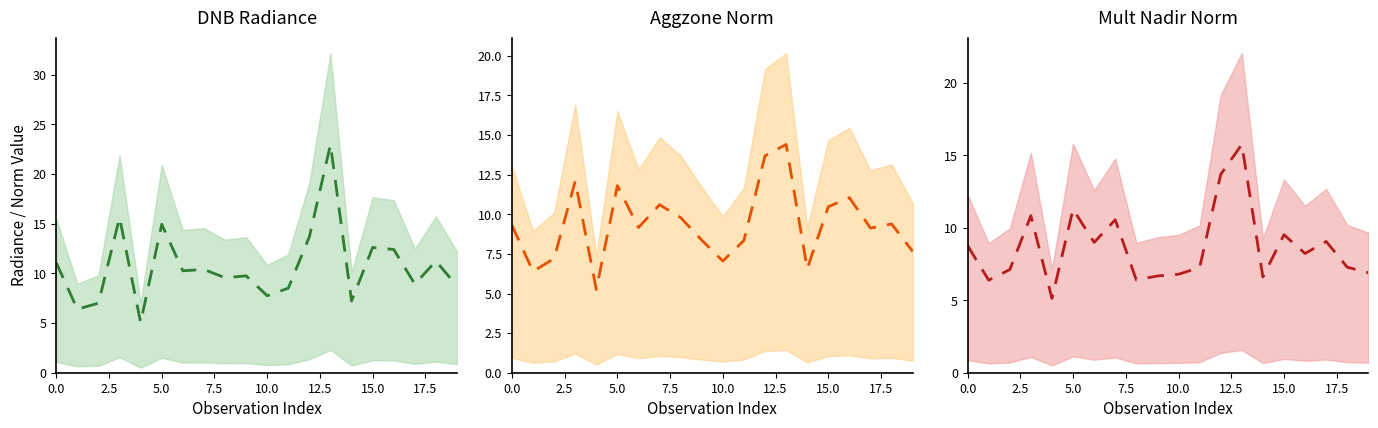

The dnbrad series shows 16.9 at 15.0. True or false?

False